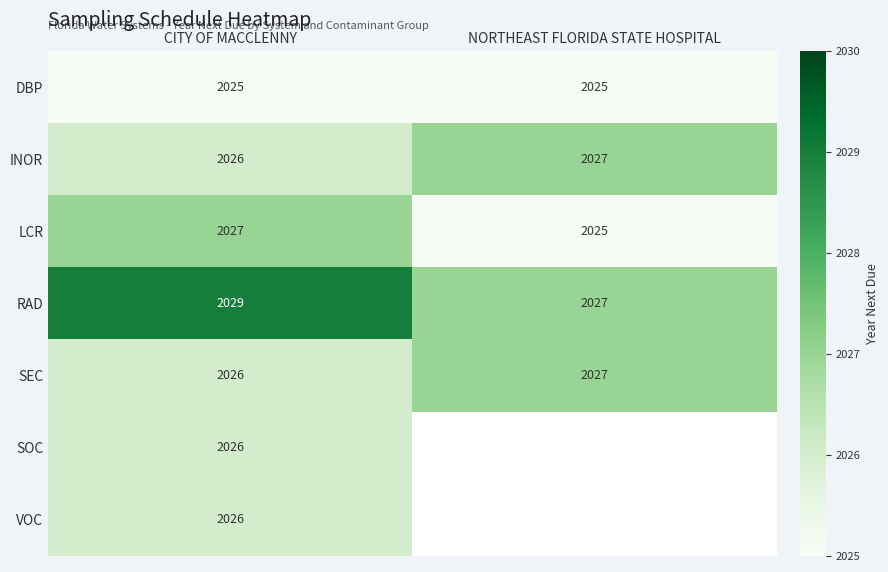

The DBP series shows 2025 at CITY OF MACCLENNY. True or false?

True